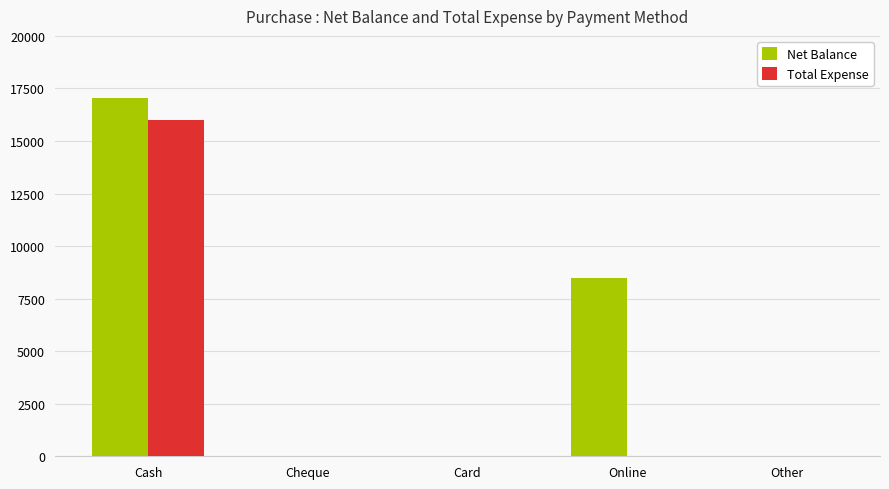

Where is Net Balance nearest to the value 8512?

Online